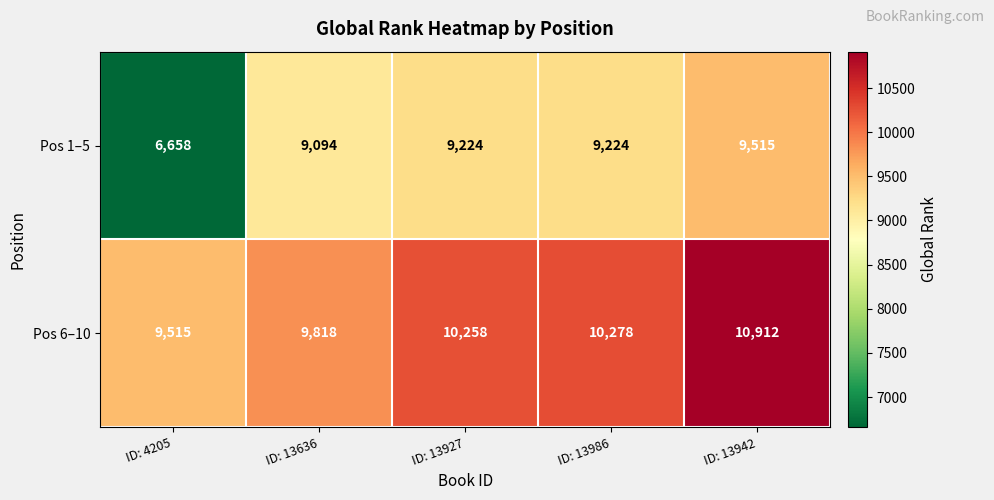

Reading left to right, transcribe all the data shown in this chart.

Pos 1–5: ID: 4205=6658	ID: 13636=9094	ID: 13927=9224	ID: 13986=9224	ID: 13942=9515
Pos 6–10: ID: 4205=9515	ID: 13636=9818	ID: 13927=10258	ID: 13986=10278	ID: 13942=10912